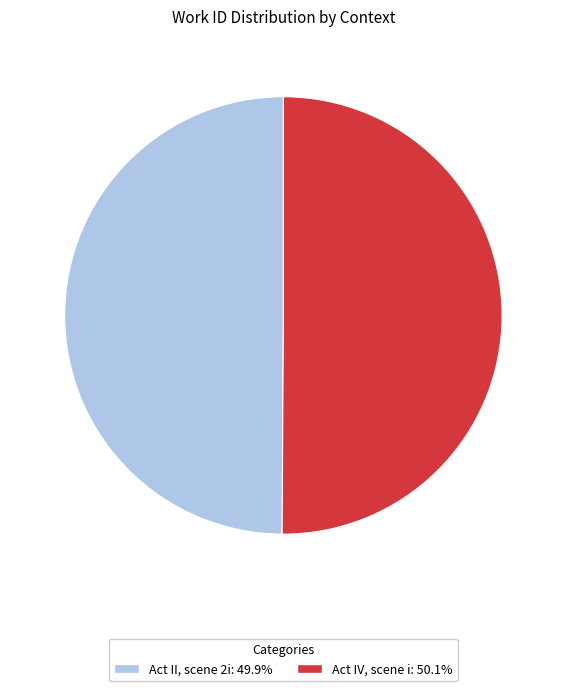

What is the ratio of the value at Act II, scene 2i to the value at Act IV, scene i?

1.0